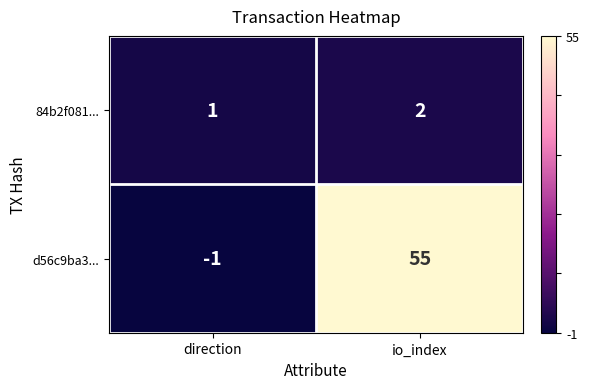

Which series changed the most between direction and io_index?

d56c9ba3...